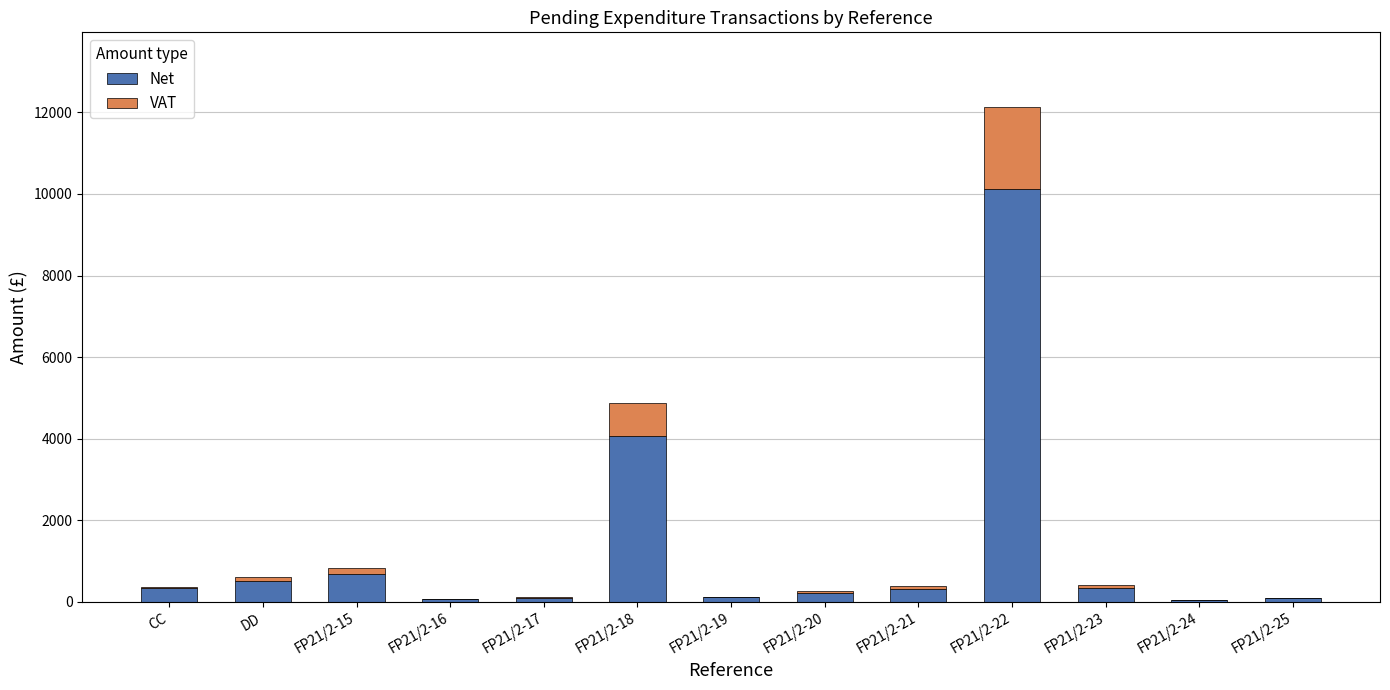

At which category is the sum across all series the highest?

FP21/2-22